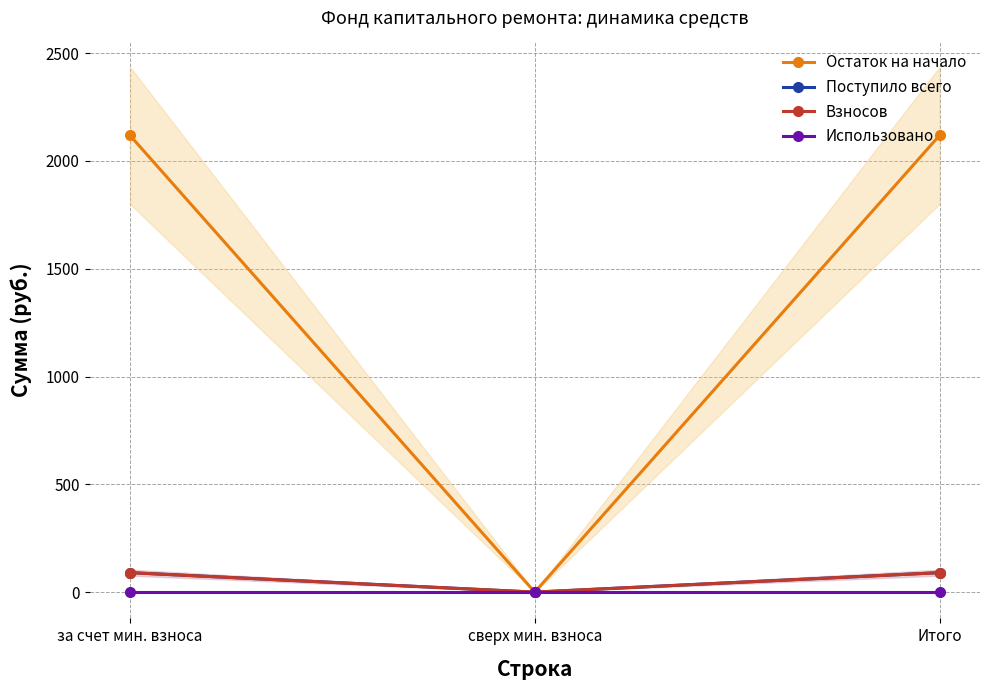

Reading left to right, transcribe all the data shown in this chart.

Остаток на начало: за счет мин. взноса=2118.1	сверх мин. взноса=0.0	Итого=2118.1
Поступило всего: за счет мин. взноса=90.2	сверх мин. взноса=0.0	Итого=90.2
Взносов: за счет мин. взноса=90.2	сверх мин. взноса=0.0	Итого=90.2
Использовано: за счет мин. взноса=0.0	сверх мин. взноса=0.0	Итого=0.0